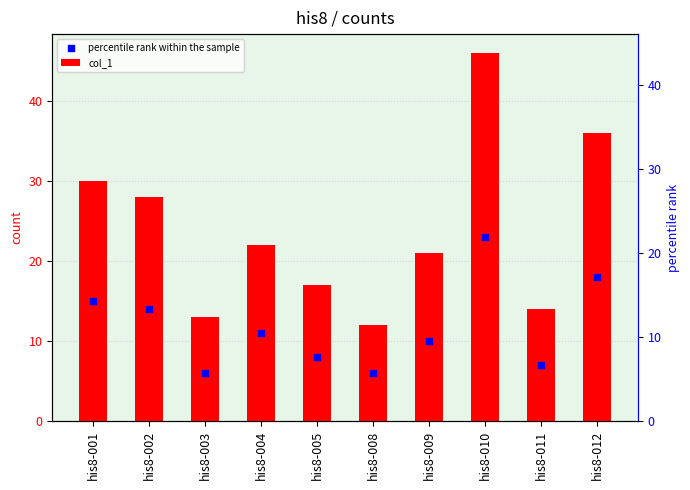

Which series has the largest total across all categories?

col_1